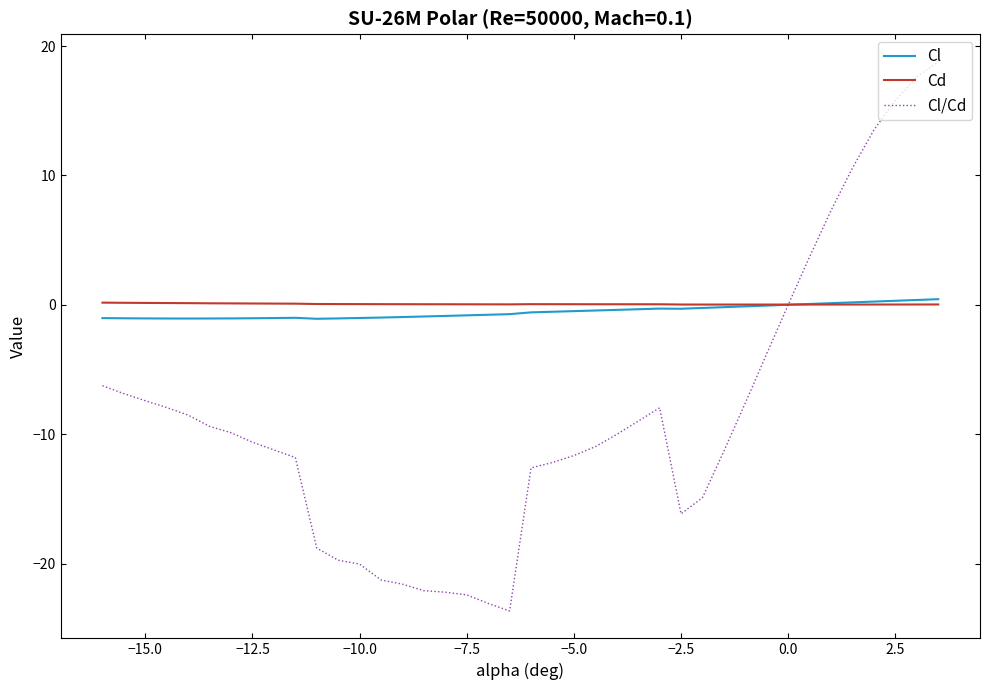

What is the difference between the second highest and second lowest values in the Cl/Cd series?

40.7